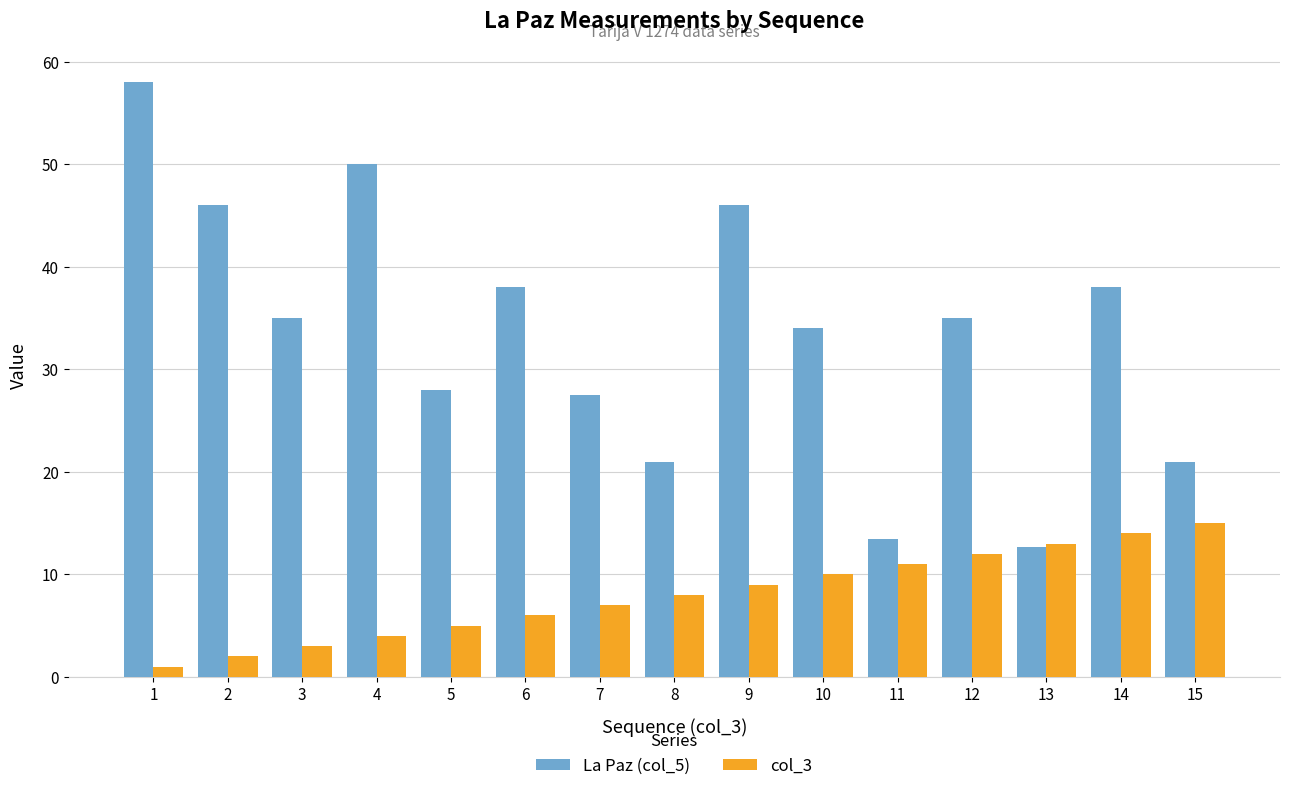

Is it true that col_3 equals 7.0 at 7?

True